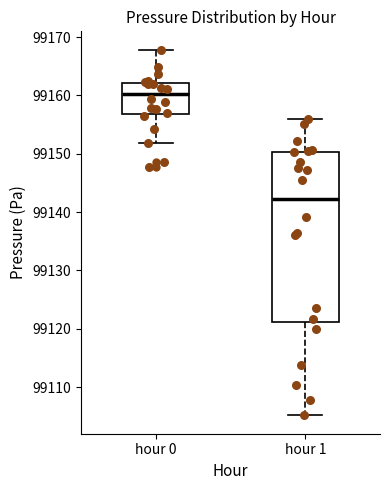

Reading left to right, read every box against the y-axis: the position of its median line, the range the box covers, and the ends of its whiskers. The values are not printed on the chart, so give them approximately, as read against the axis.

hour 0: median 99160, box 99157 to 99162, whiskers 99152 to 99168
hour 1: median 99142, box 99121 to 99150, whiskers 99105 to 99156